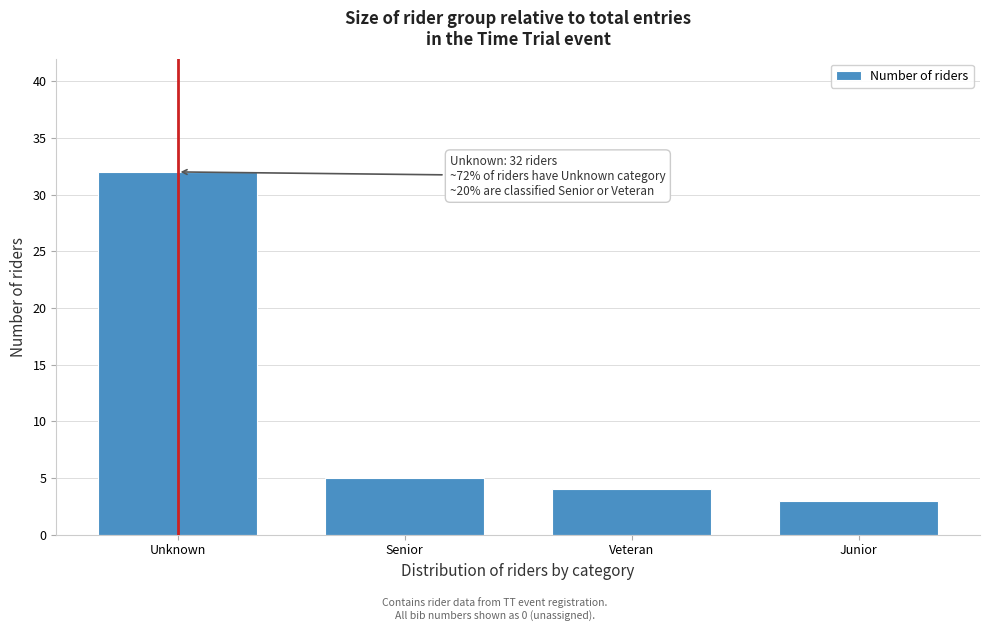

Reading left to right, what are all the values shown in this chart?

Unknown=32	Senior=5	Veteran=4	Junior=3